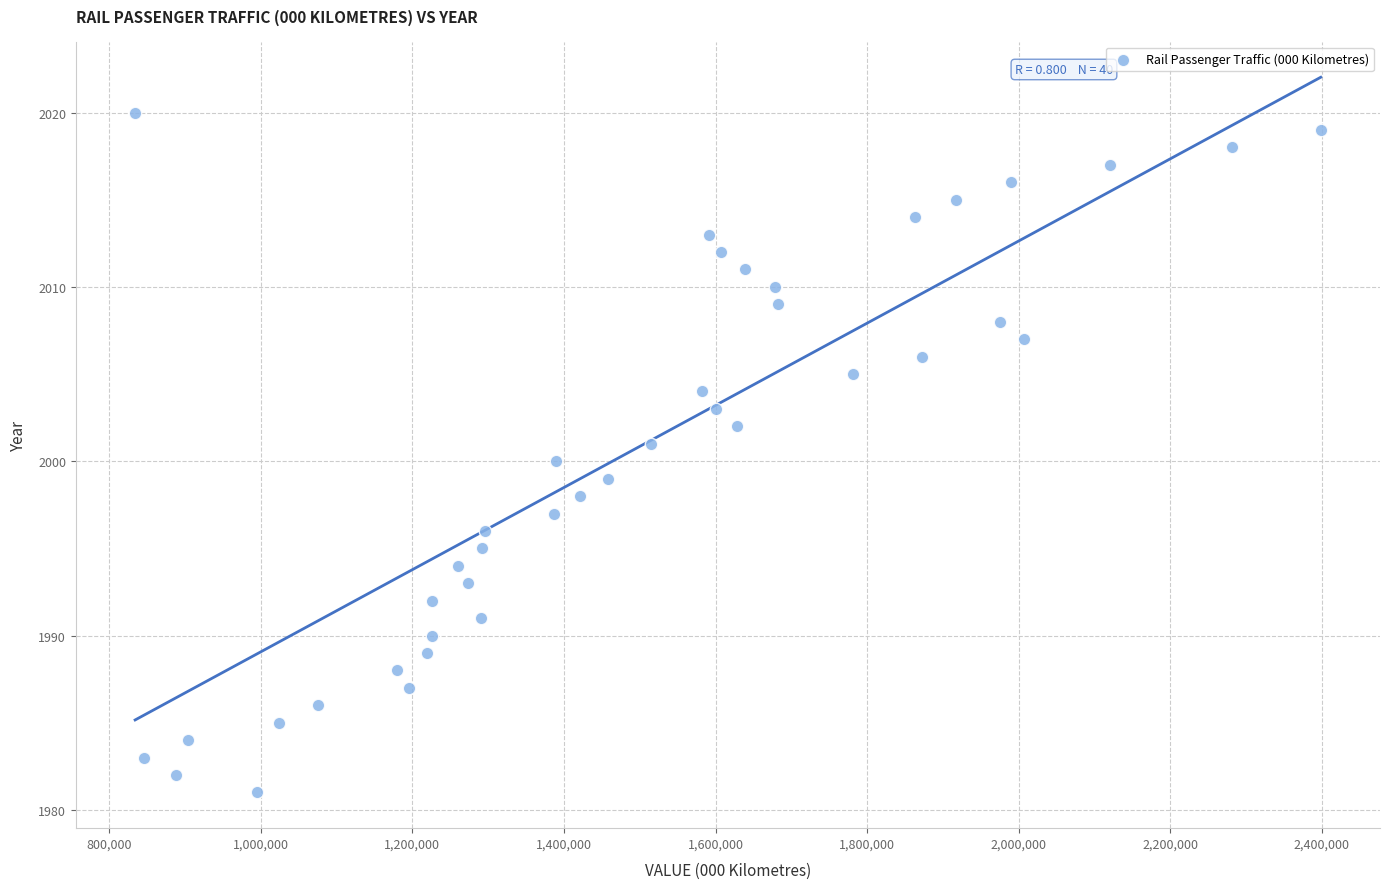

What is the range of X values (max minus min)?

1564395